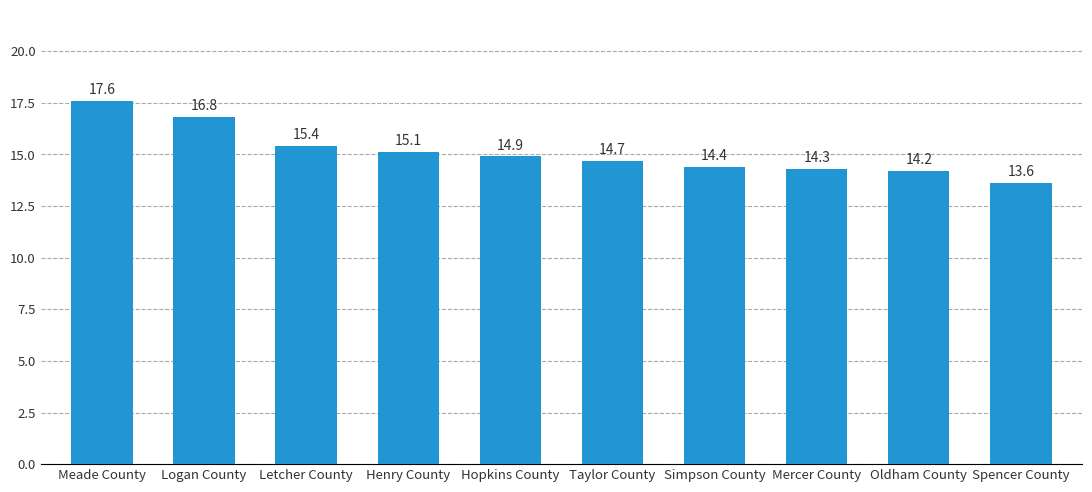

Is it true that the value at Logan County is 25.9?

False